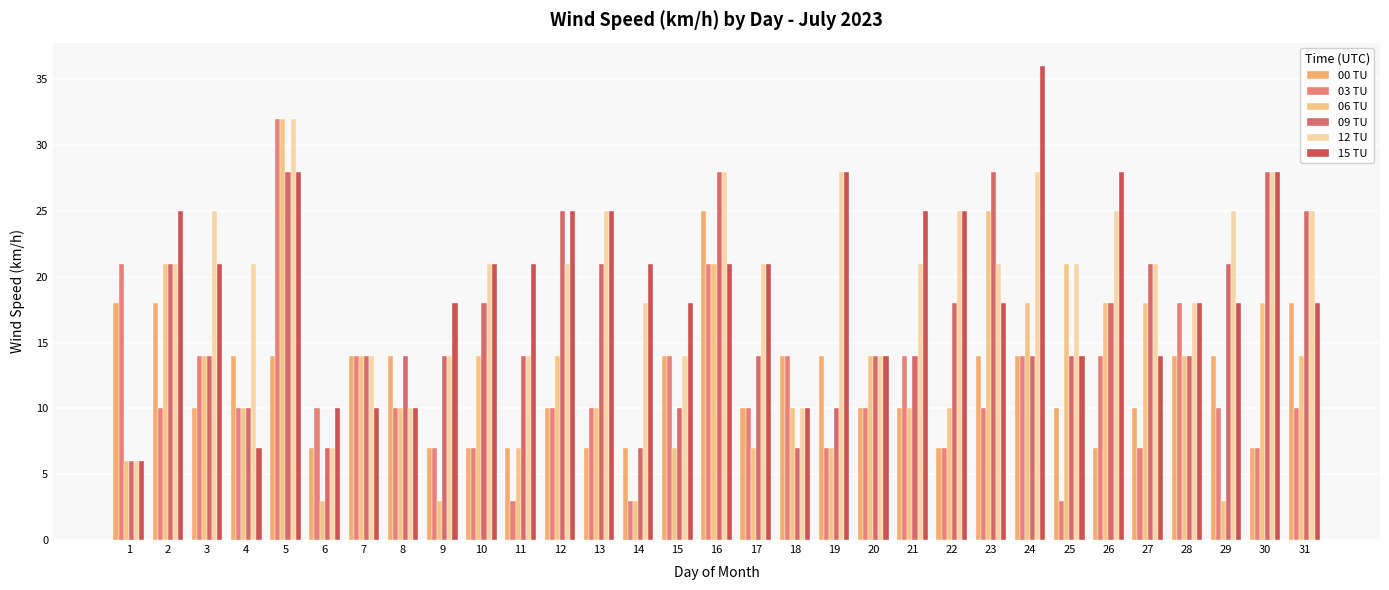

At which label is 09 TU closest to 17?

10